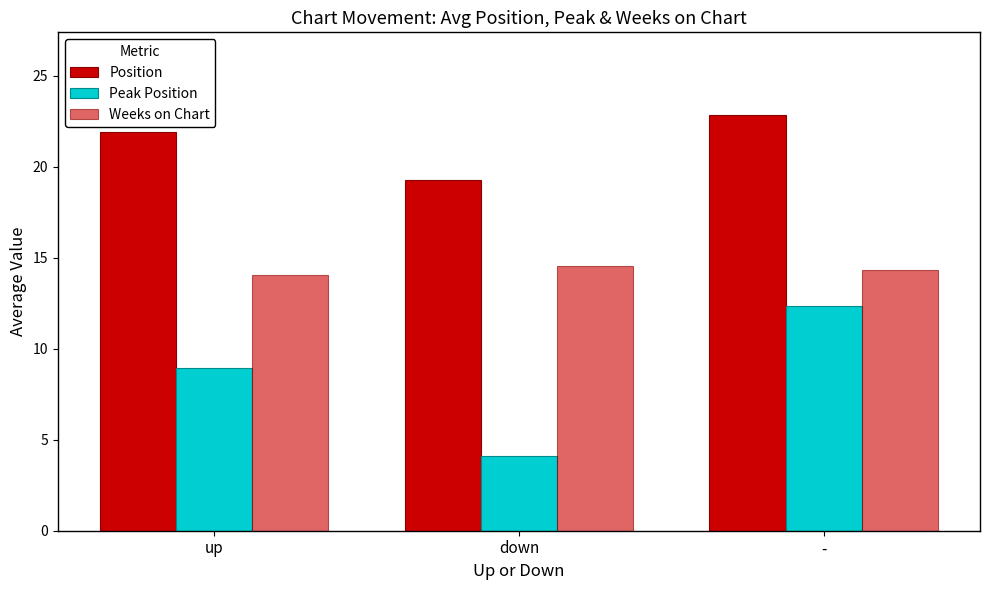

How many data points in Position are less than 21?

1